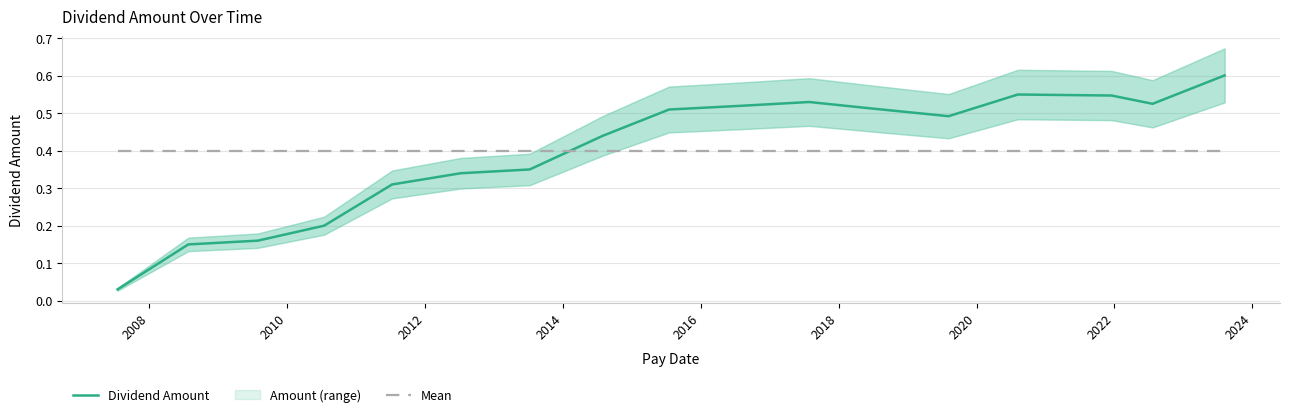

Rank the series by their average value, from lowest to highest.

Dividend Amount, Mean